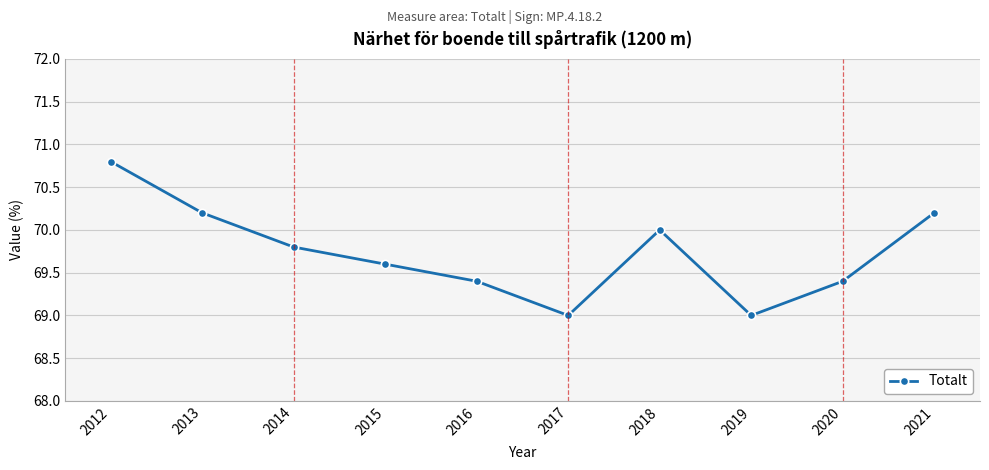

How many interior local peaks (higher than both neighbors) does the data have?

1